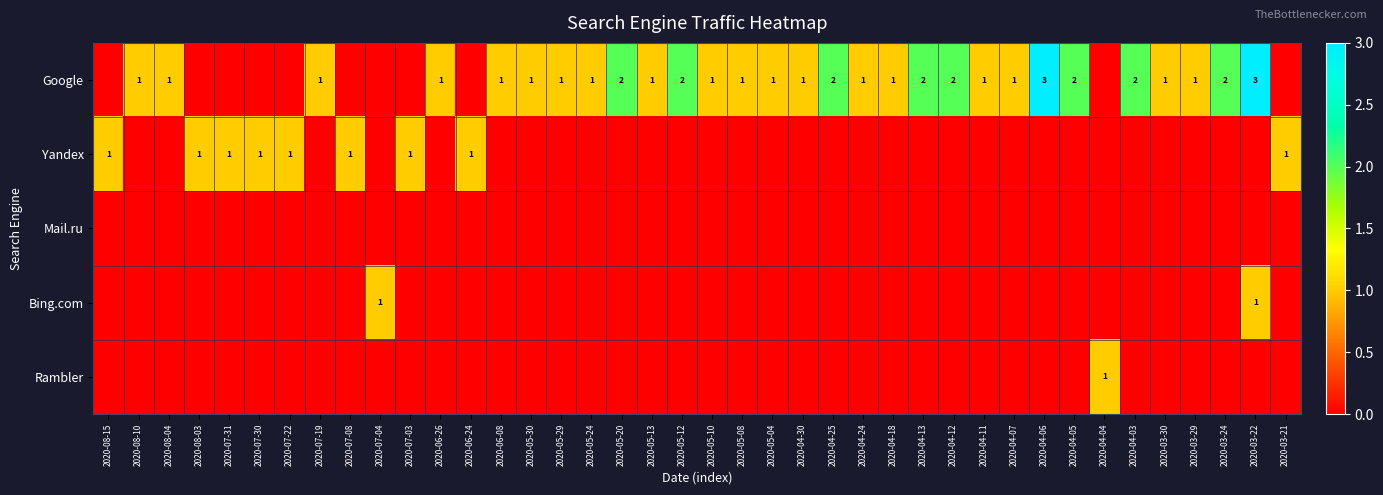

True or false: Yandex has a value of 0 at 2020-07-03.

False